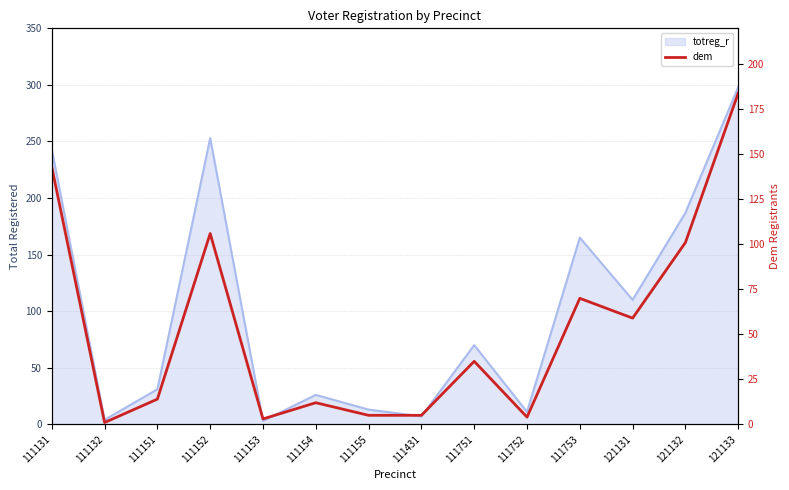

What value does the data have at 111752, to the nearest 5?

5